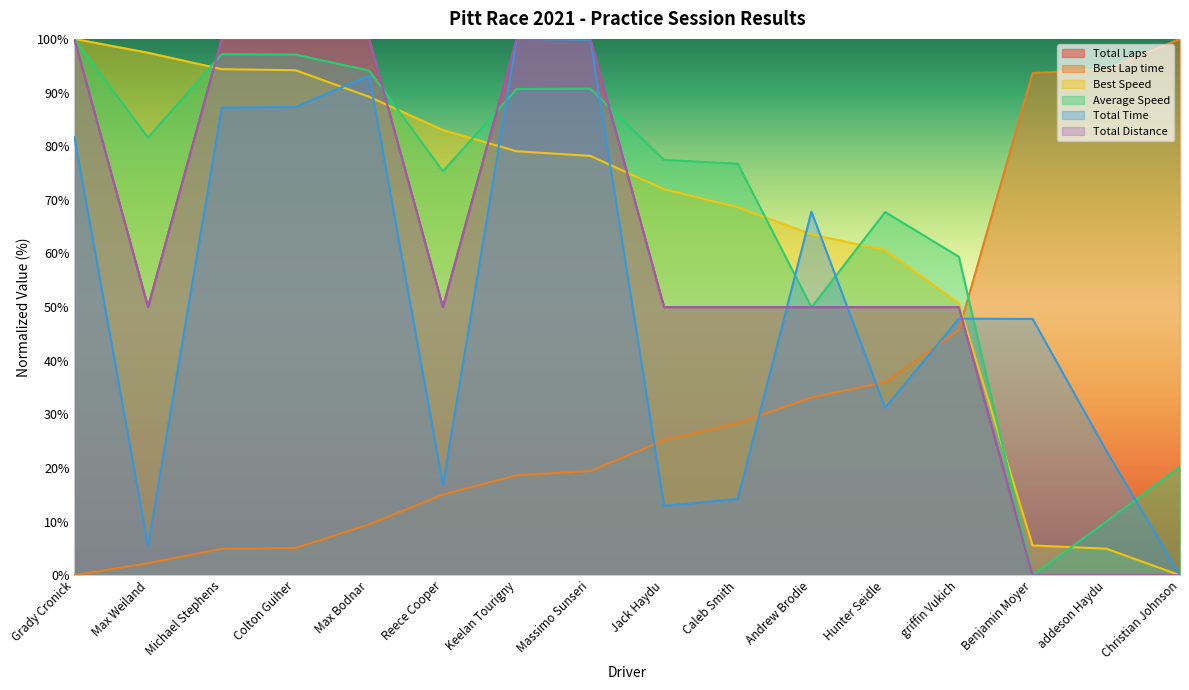

Read the Total Laps value at Andrew Brodie.

50.0